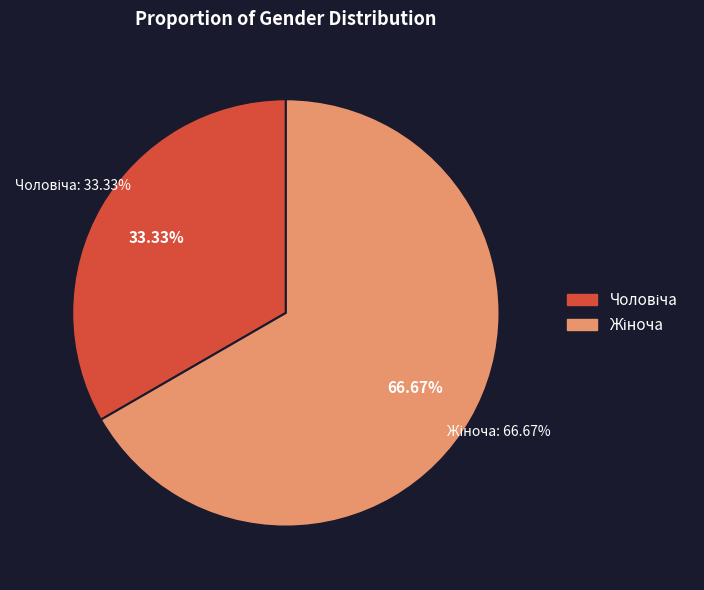

How many segments does this pie chart have?

2